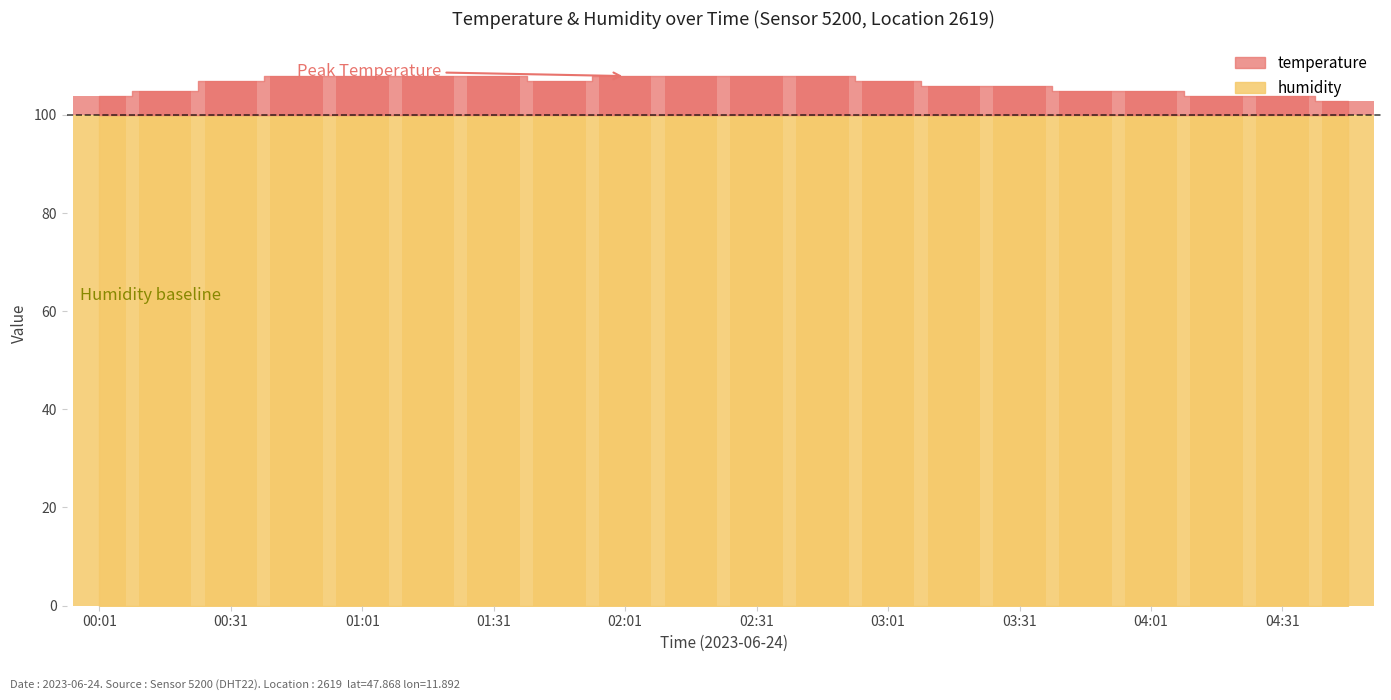

Does the chart contain stacked bars?

No